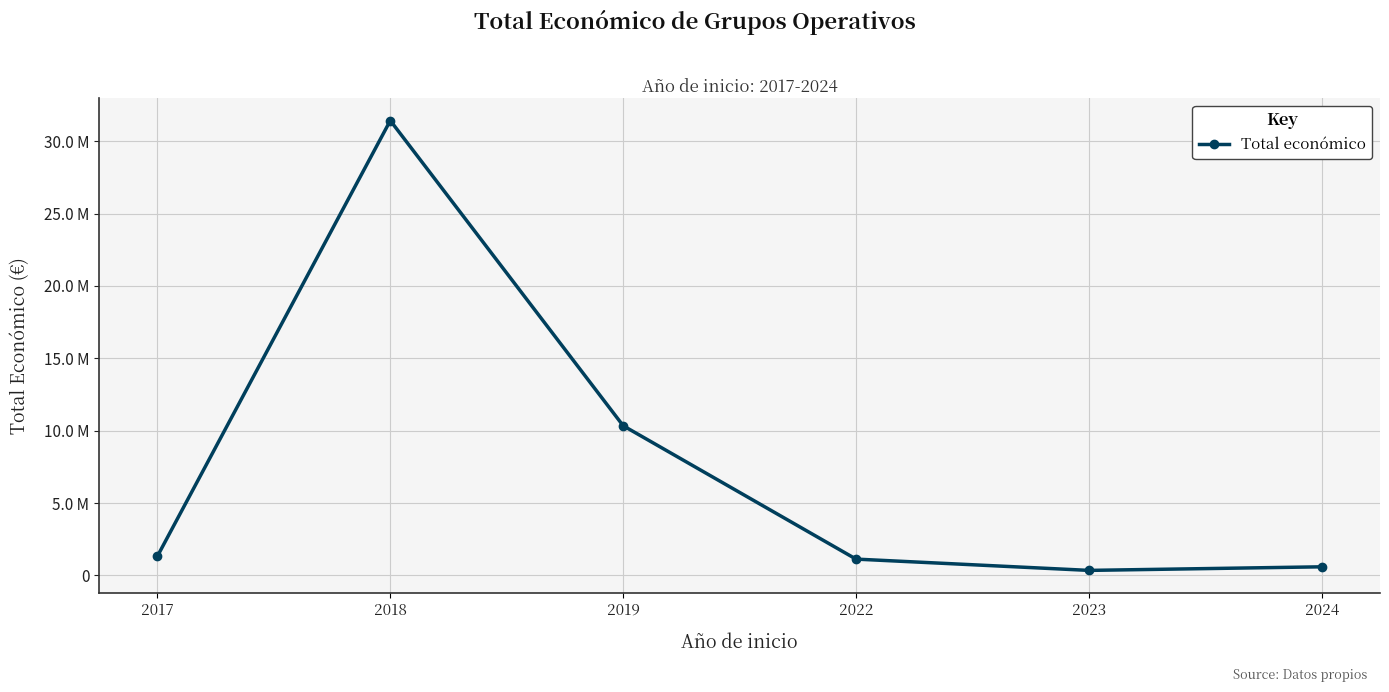

Does the chart have visible grid lines?

Yes